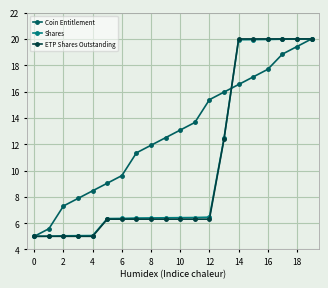

What is the greatest value displayed?

20.0